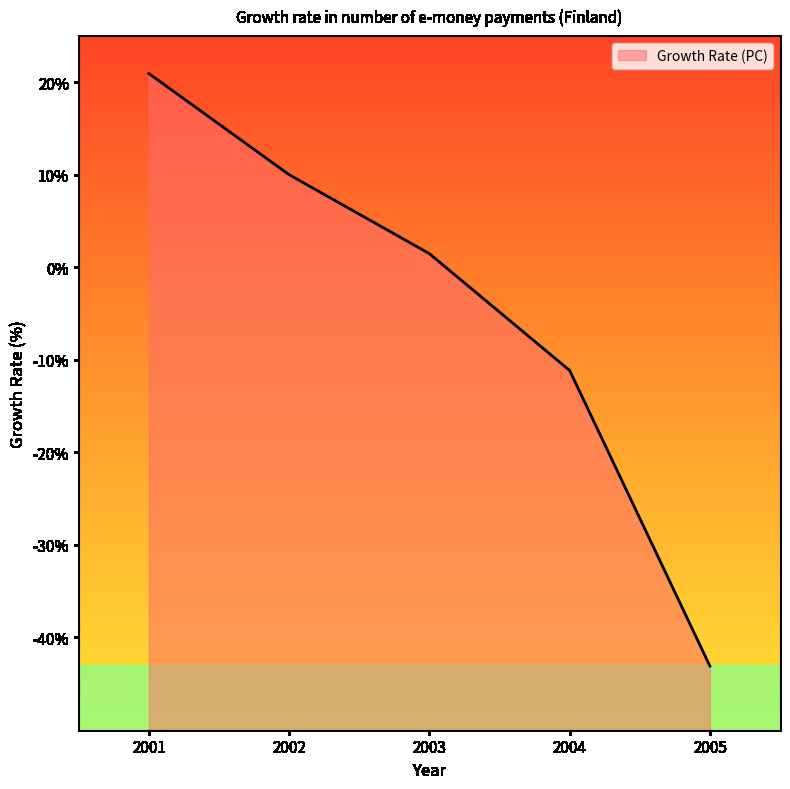

At which label is the value closest to -11?

2004